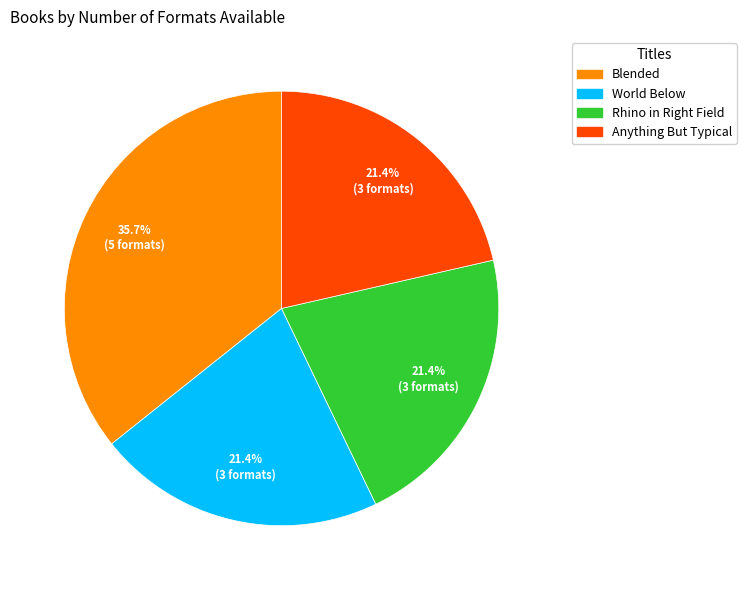

To the nearest percent, what is the average slice percentage?

25%